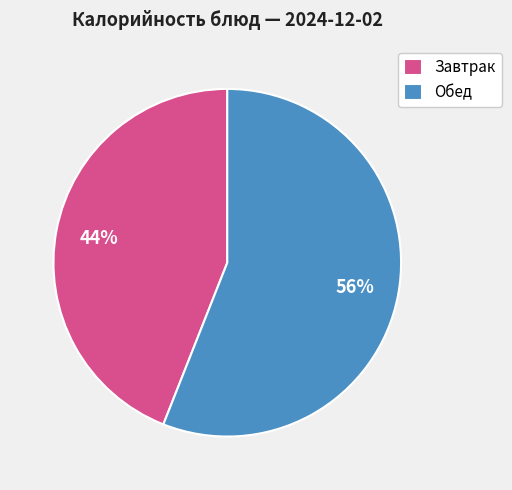

The Завтрак slice represents 44% of the pie. True or false?

True